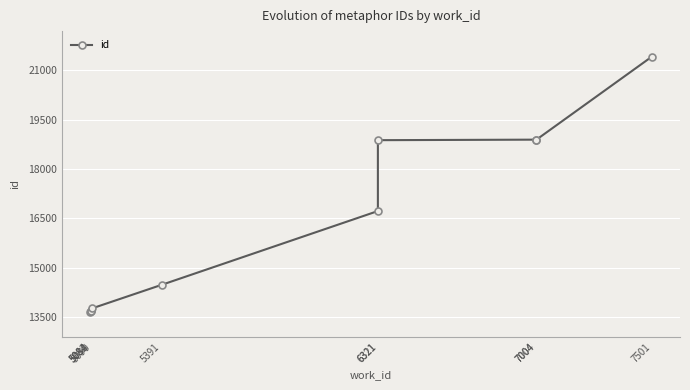

At which category does the chart reach its minimum across all series?

5082